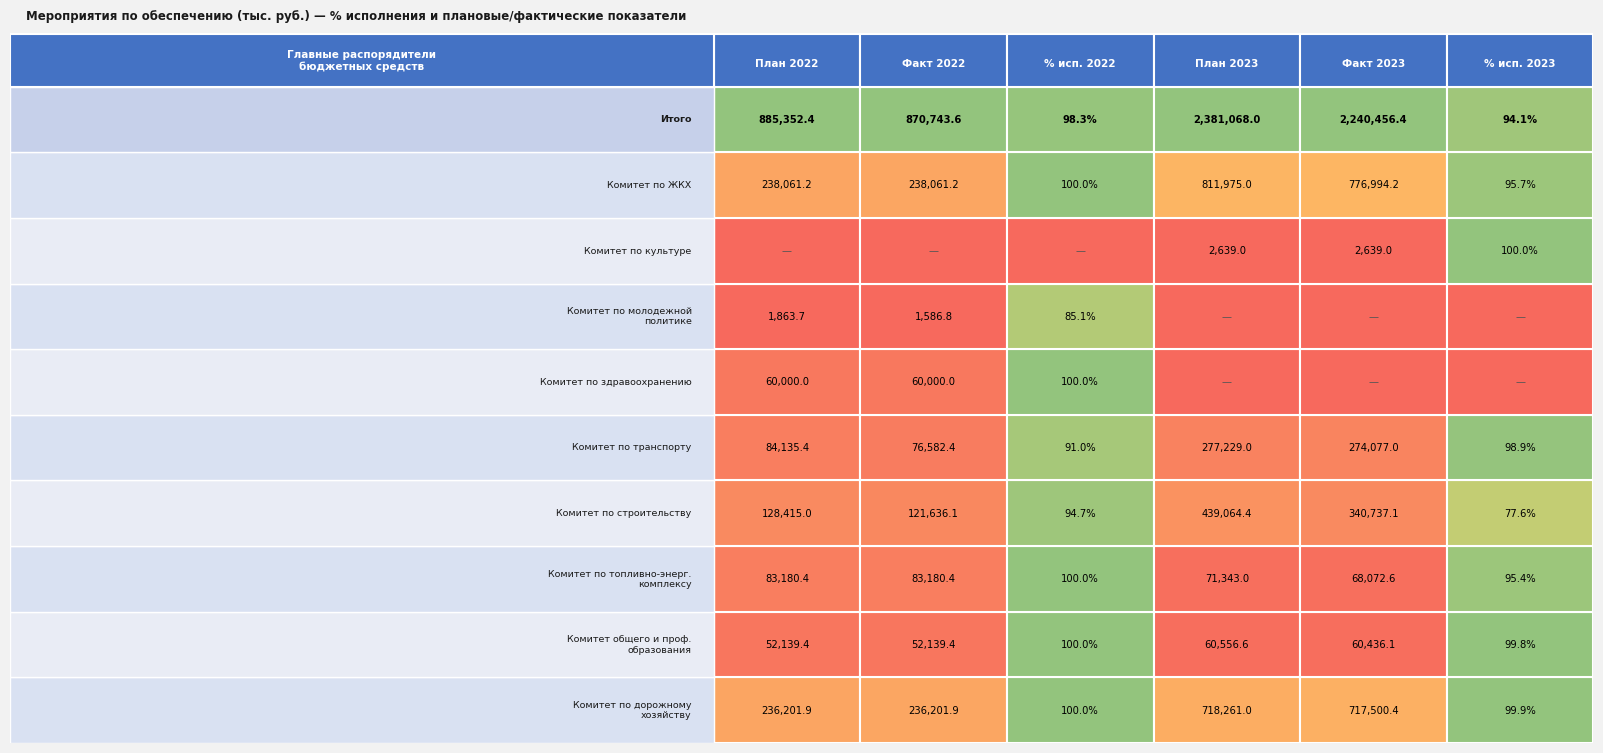

Which series has the widest spread of values?

Итого